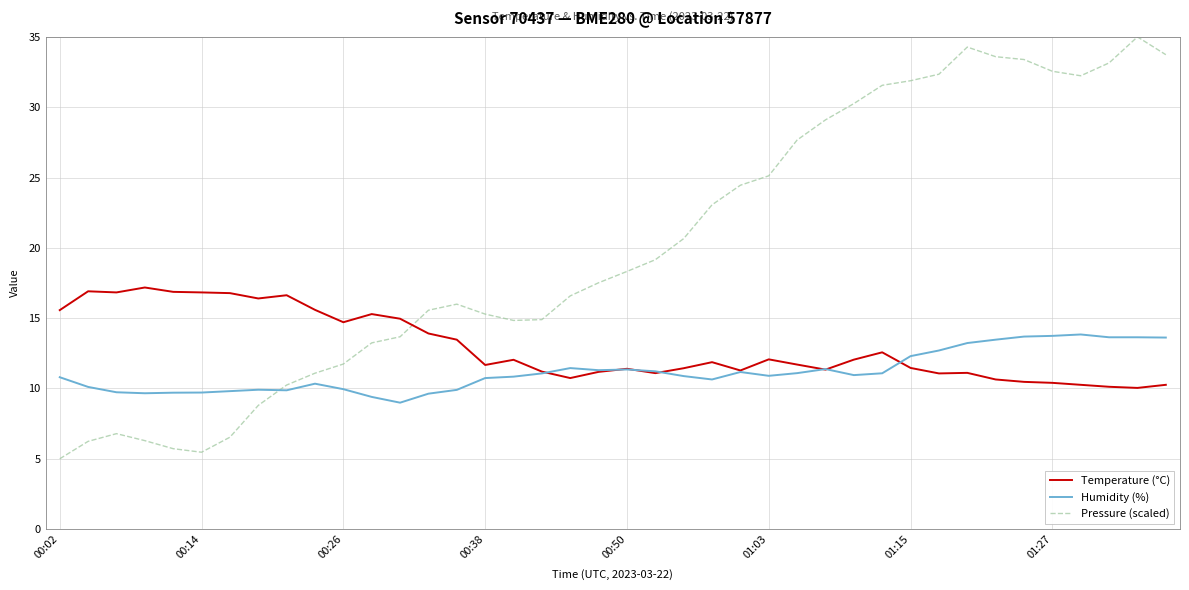

List the series in order of their peak value, lowest first.

Humidity (%), Temperature (°C), Pressure (scaled)